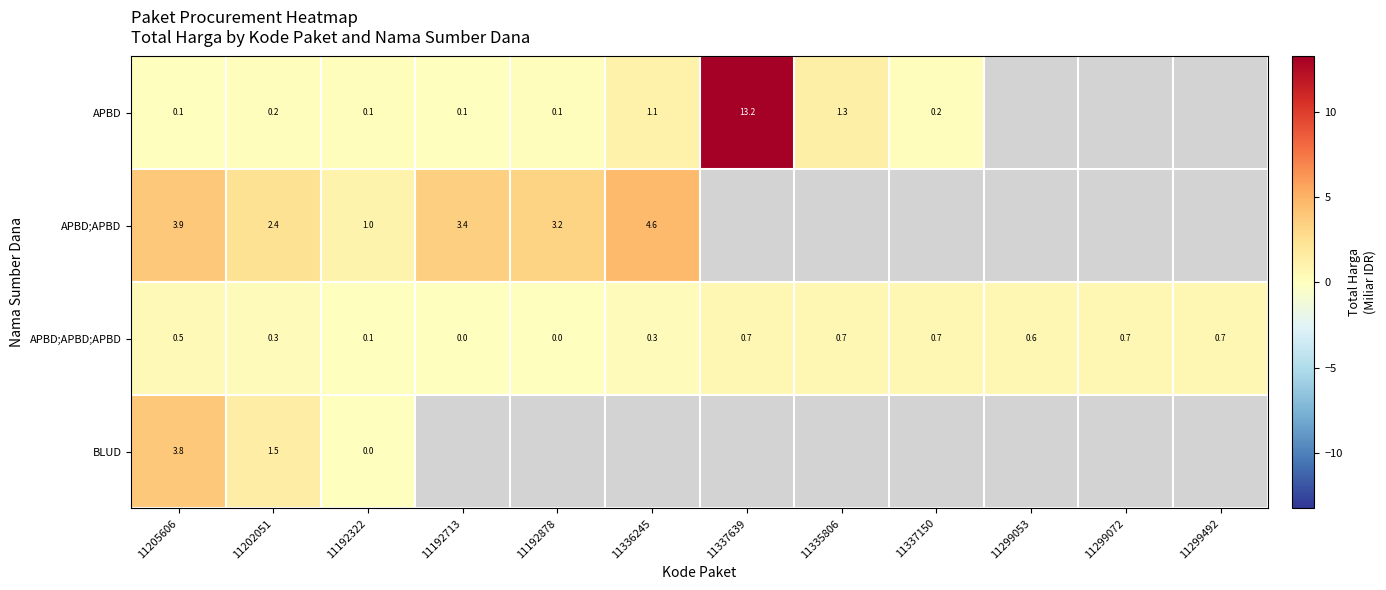

What is the sum of all APBD;APBD;APBD values?

5.1